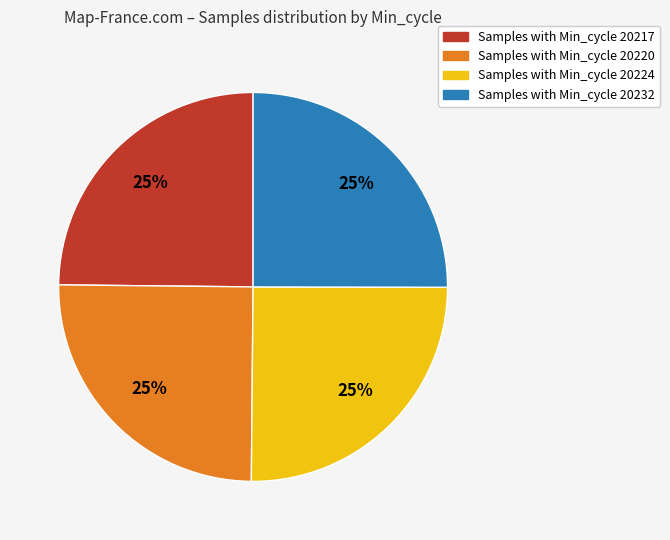

To the nearest percent, what is the average slice percentage?

25%